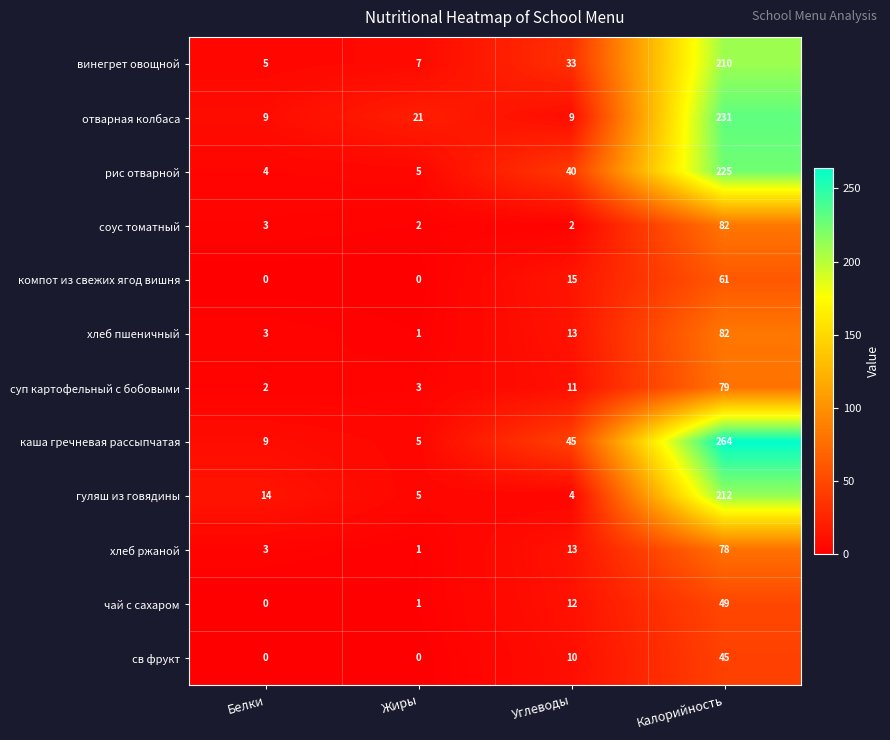

How many series are shown in this chart?

12